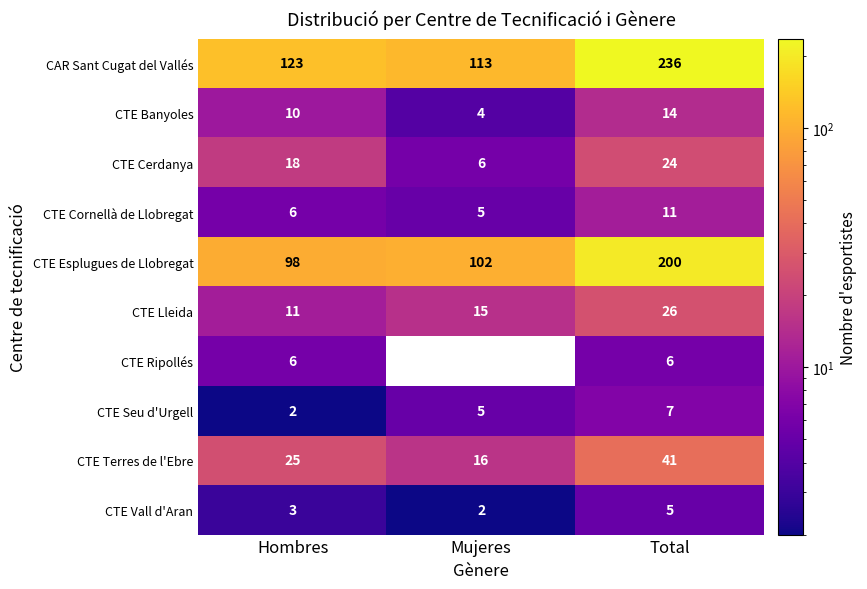

What is the difference between the maximum and second lowest values in the CTE Banyoles series?

4